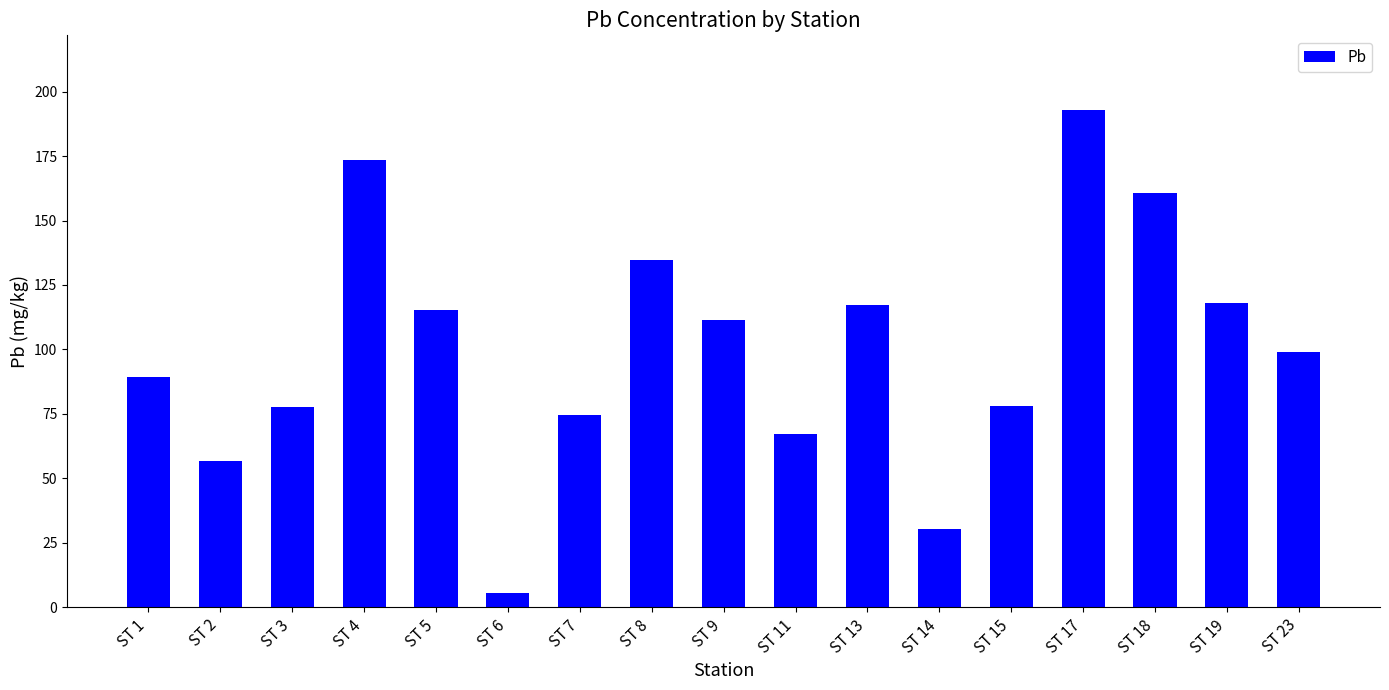

What is the greatest value displayed?

192.9